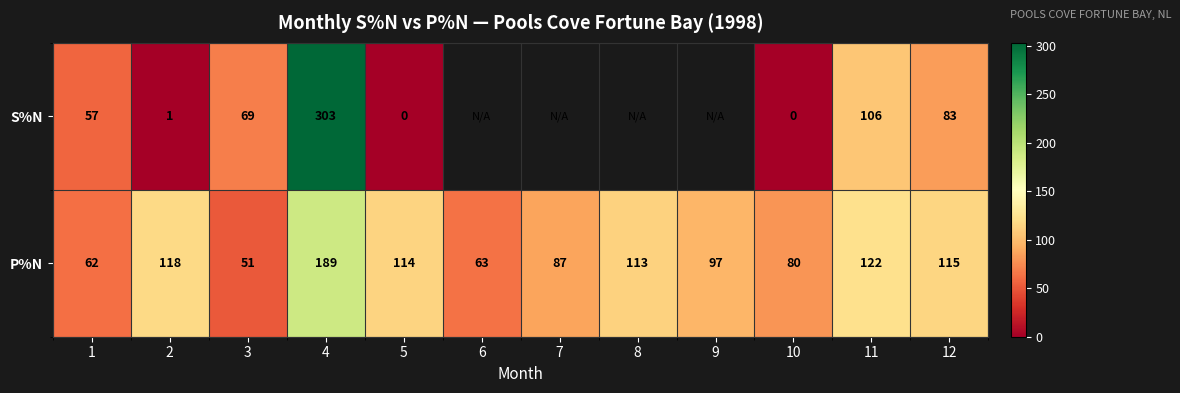

At how many categories does at least one series exceed 95?

7